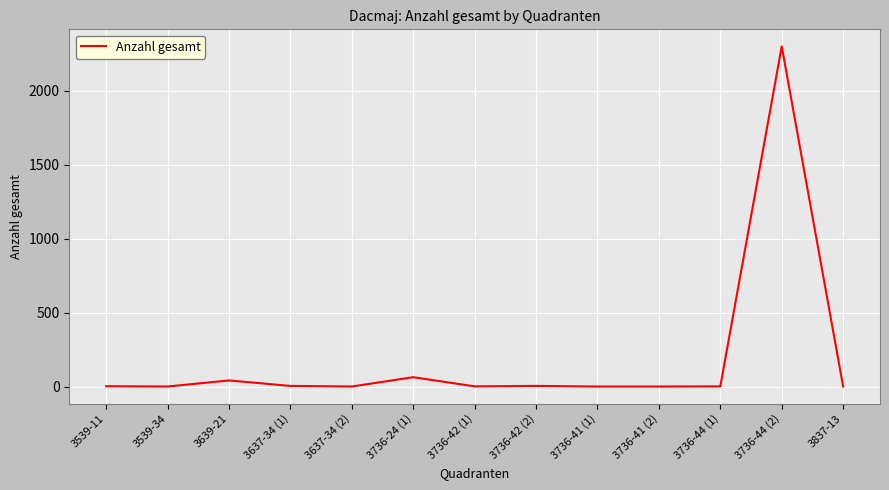

Is it true that the value at 3736-44 (2) is 2300?

True